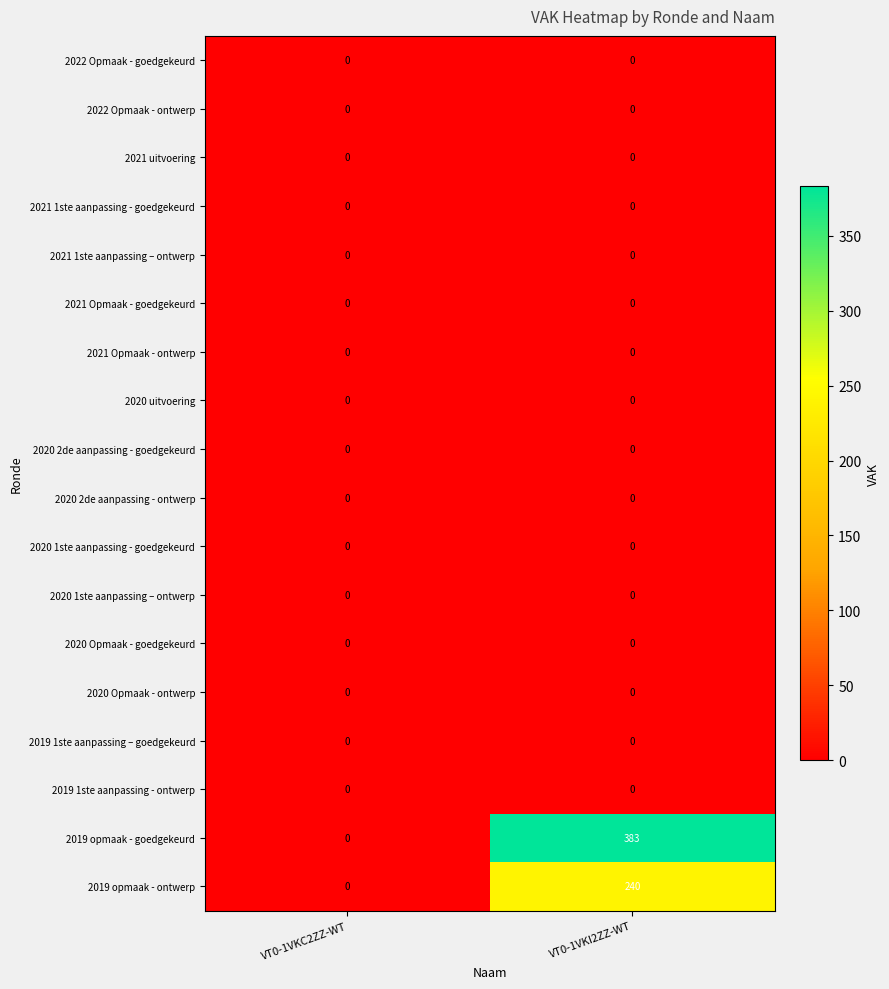

Which category has the highest value across all series?

VT0-1VKI2ZZ-WT